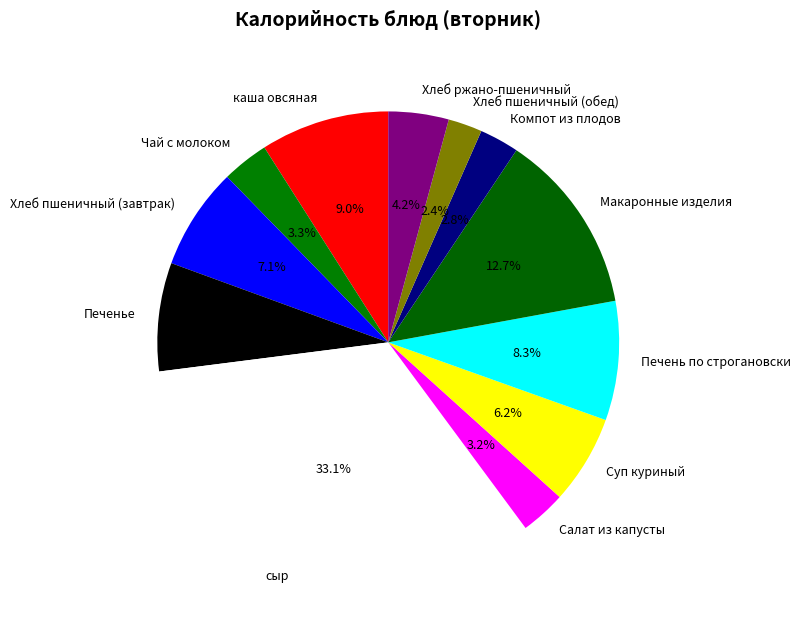

How many slices are in this pie chart?

12